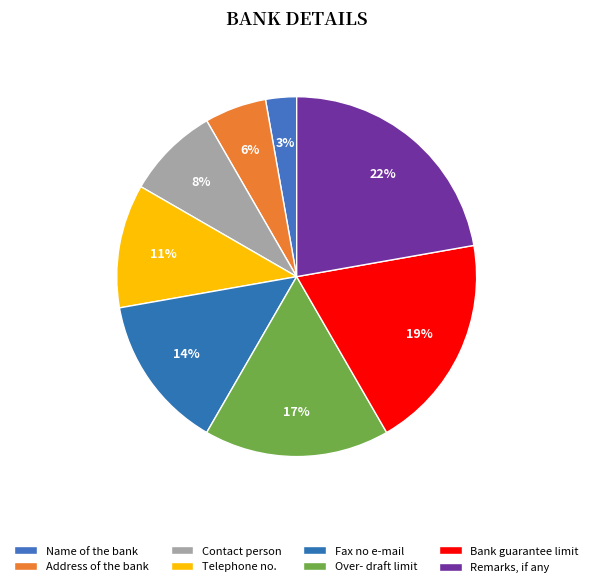

True or false: Remarks, if any accounts for 22% of the total.

True